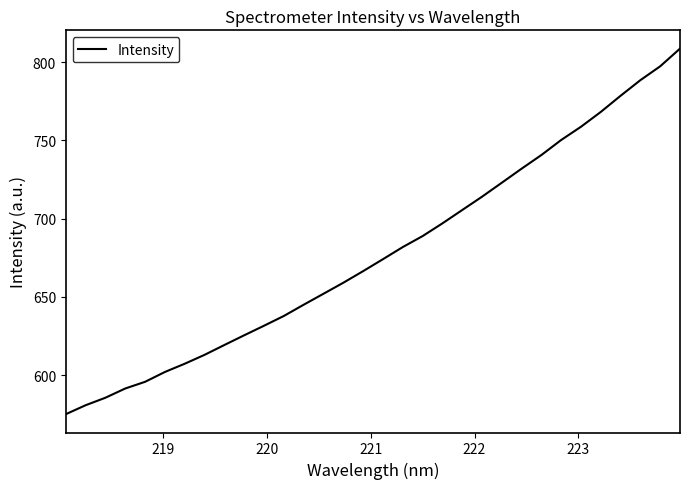

What is the maximum value shown in the chart?

808.6